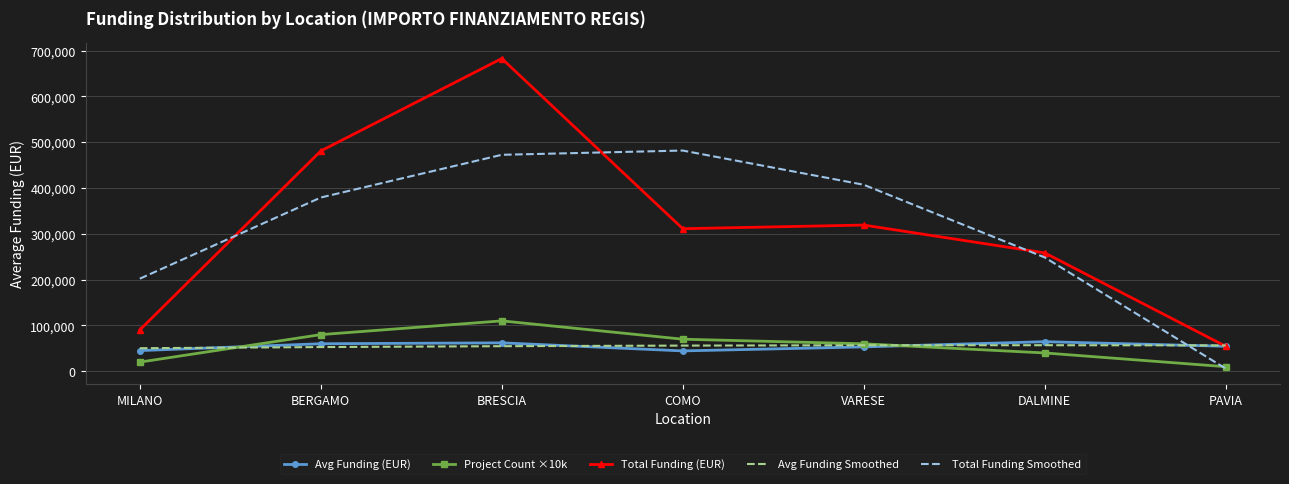

Which series has the largest range (max minus min)?

Total Funding (EUR)